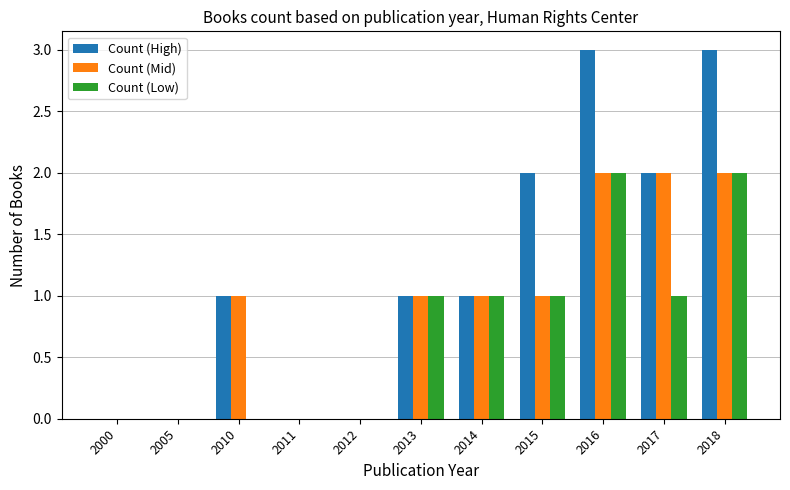

What is the approximate value of Count (Mid) at 2018?

2